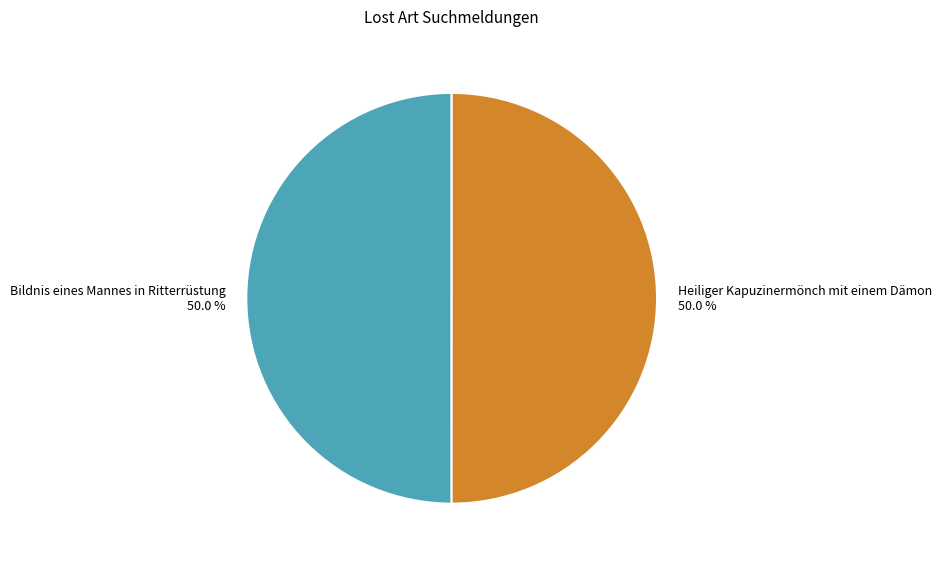

What is the ratio of the value at Heiliger Kapuzinermönch mit einem Dämon to the value at Bildnis eines Mannes in Ritterrüstung?

1.0